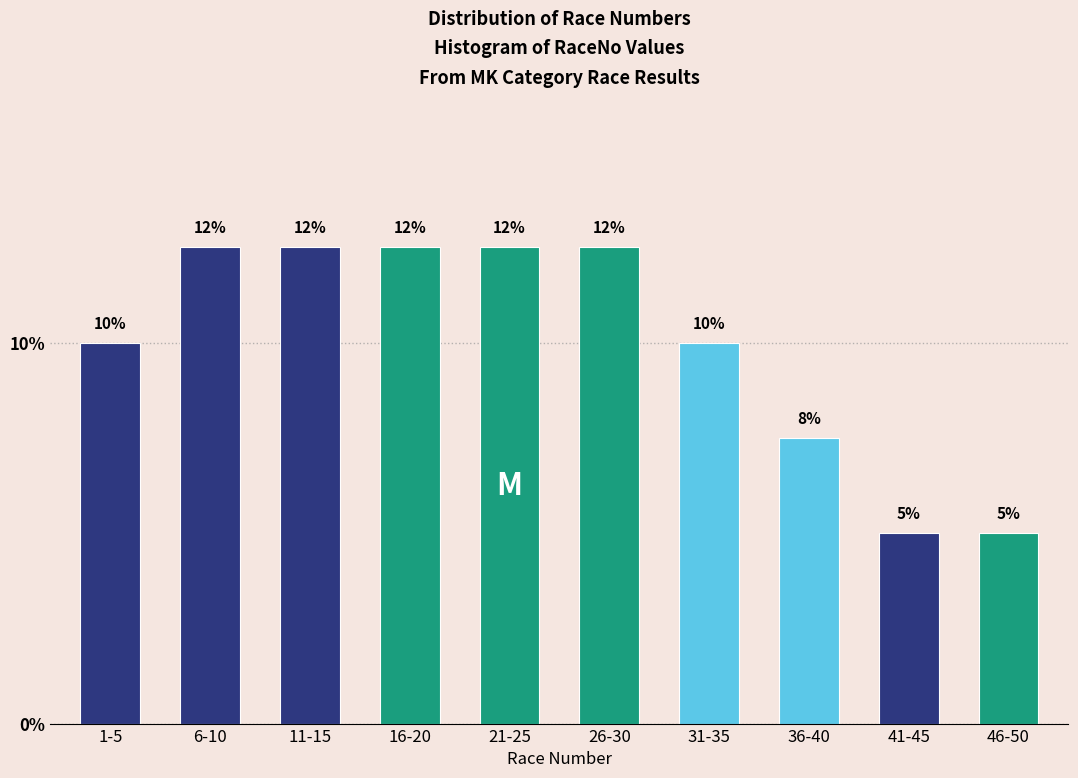

Does the chart contain any negative values?

No